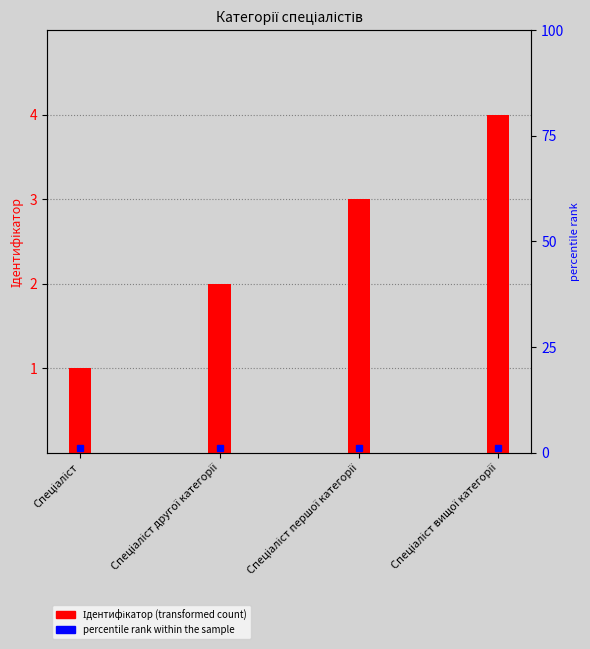

Between Спеціаліст and Спеціаліст першої категорії, which is larger?

Спеціаліст першої категорії